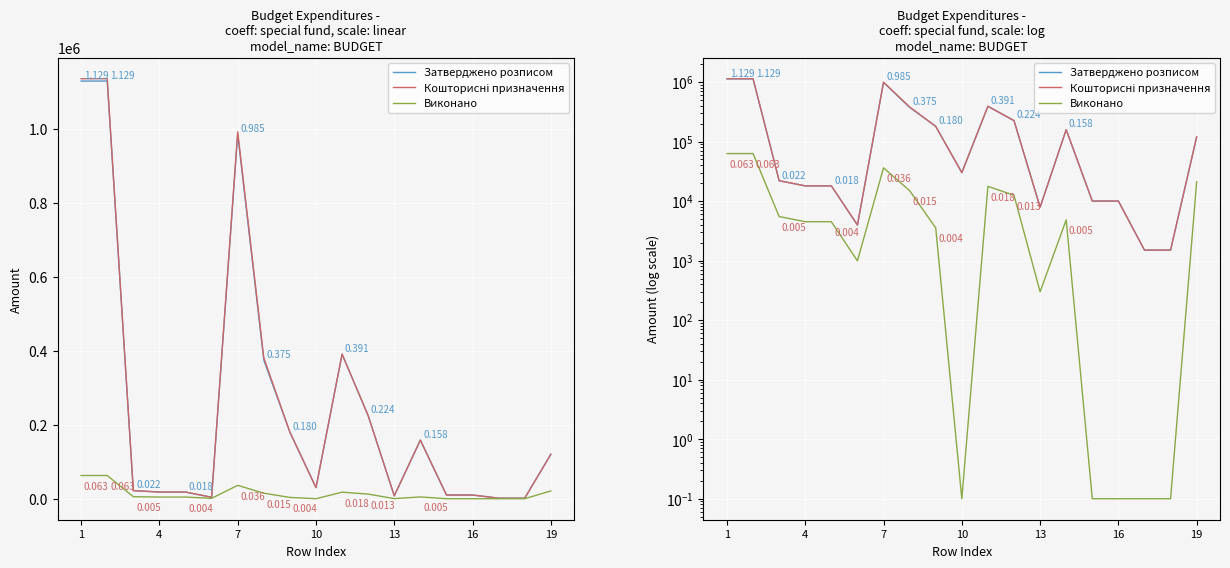

Rank the series at 16 from highest to lowest value.

Затверджено розписом, Кошторисні призначення, Виконано